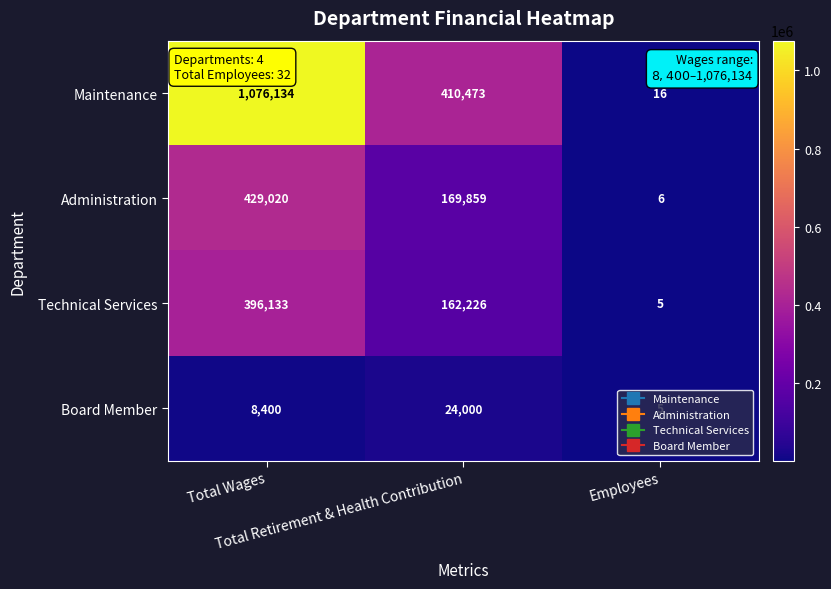

How many categories are shown in the chart?

3